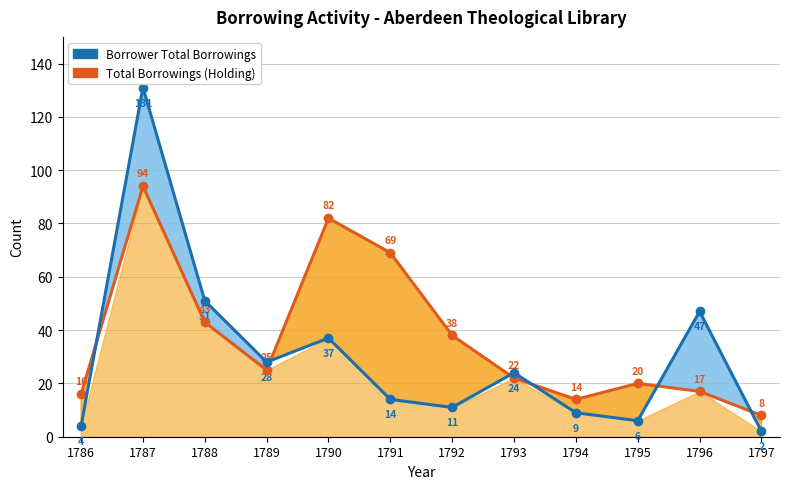

Count the number of categories in the chart.

12